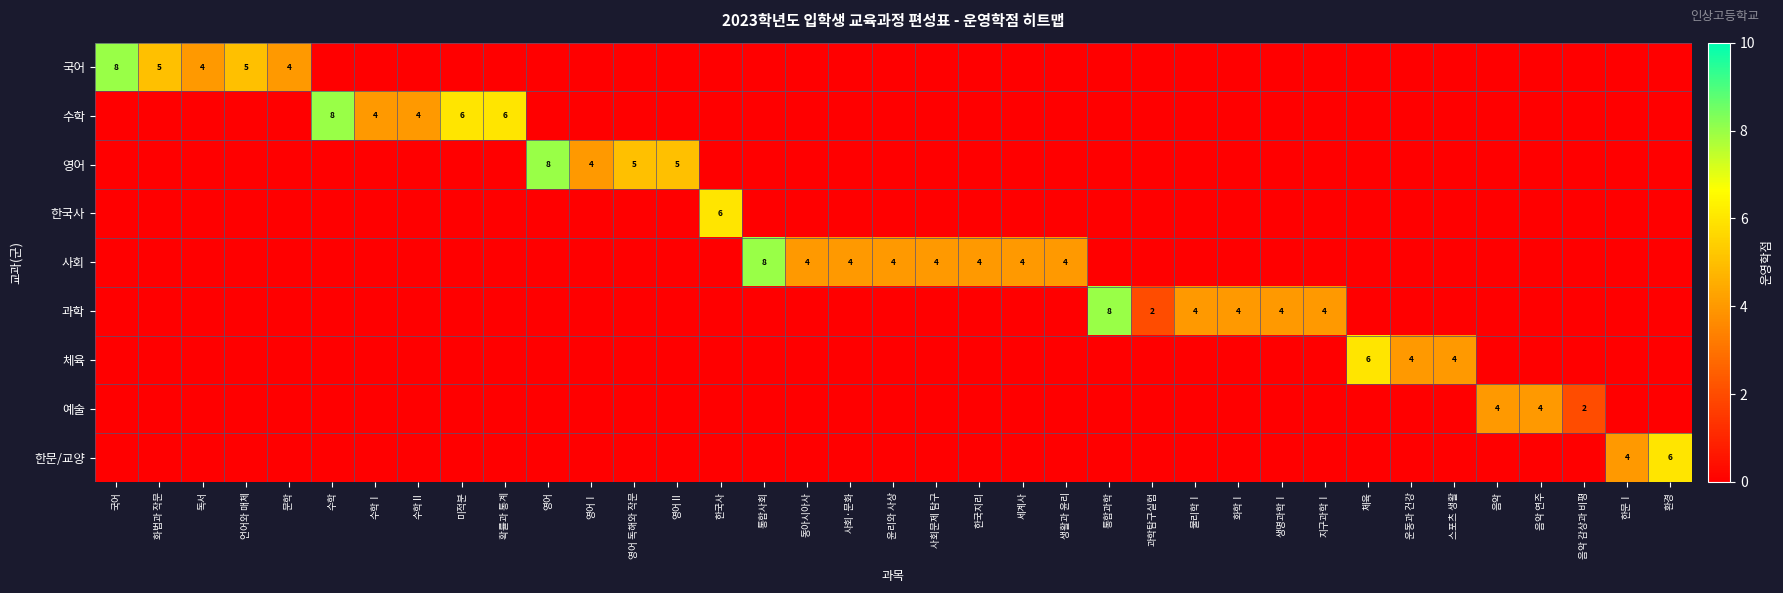

At which label does 영어 reach its peak?

영어